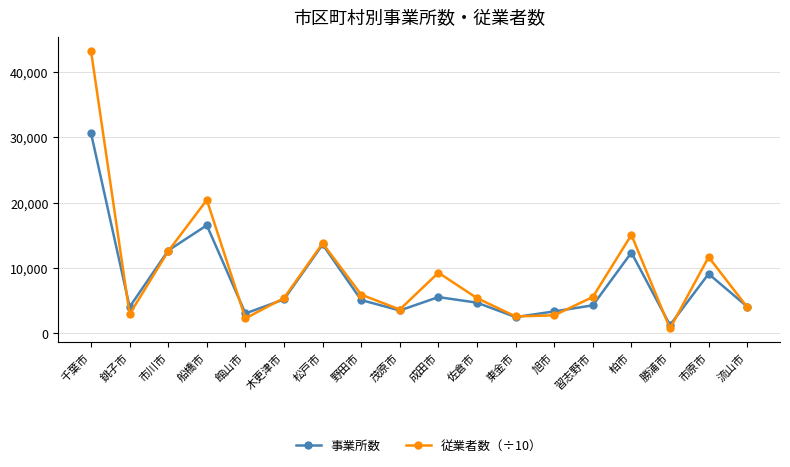

Between which two adjacent categories do 事業所数 and 従業者数（÷10） first intersect?

千葉市 and 銚子市